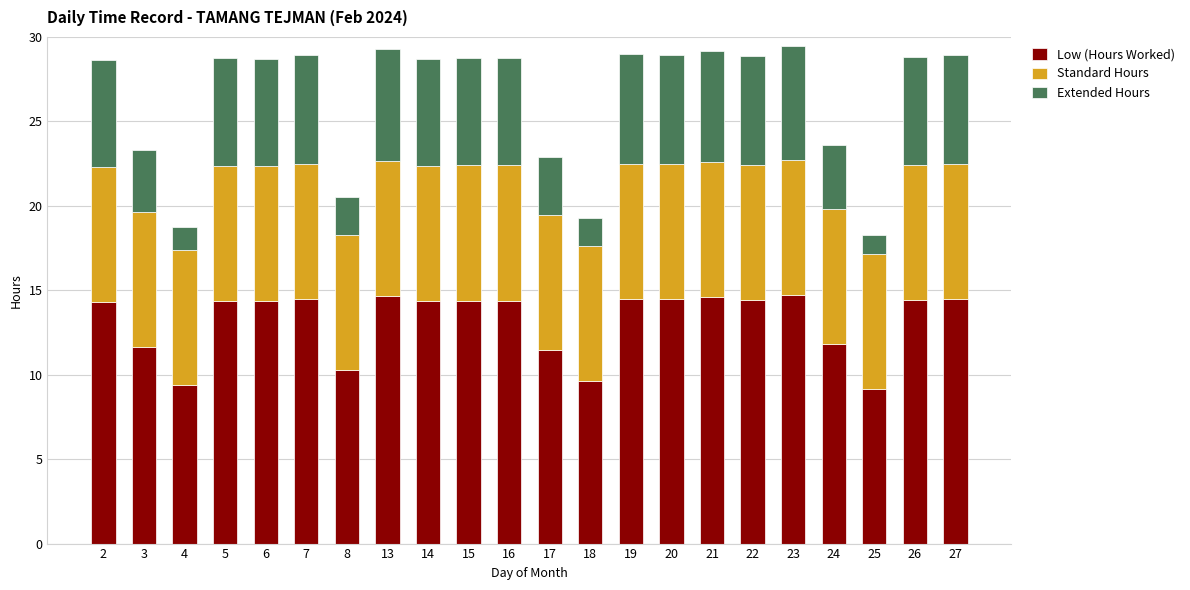

What is the lowest value of the Low (Hours Worked) series?

9.1